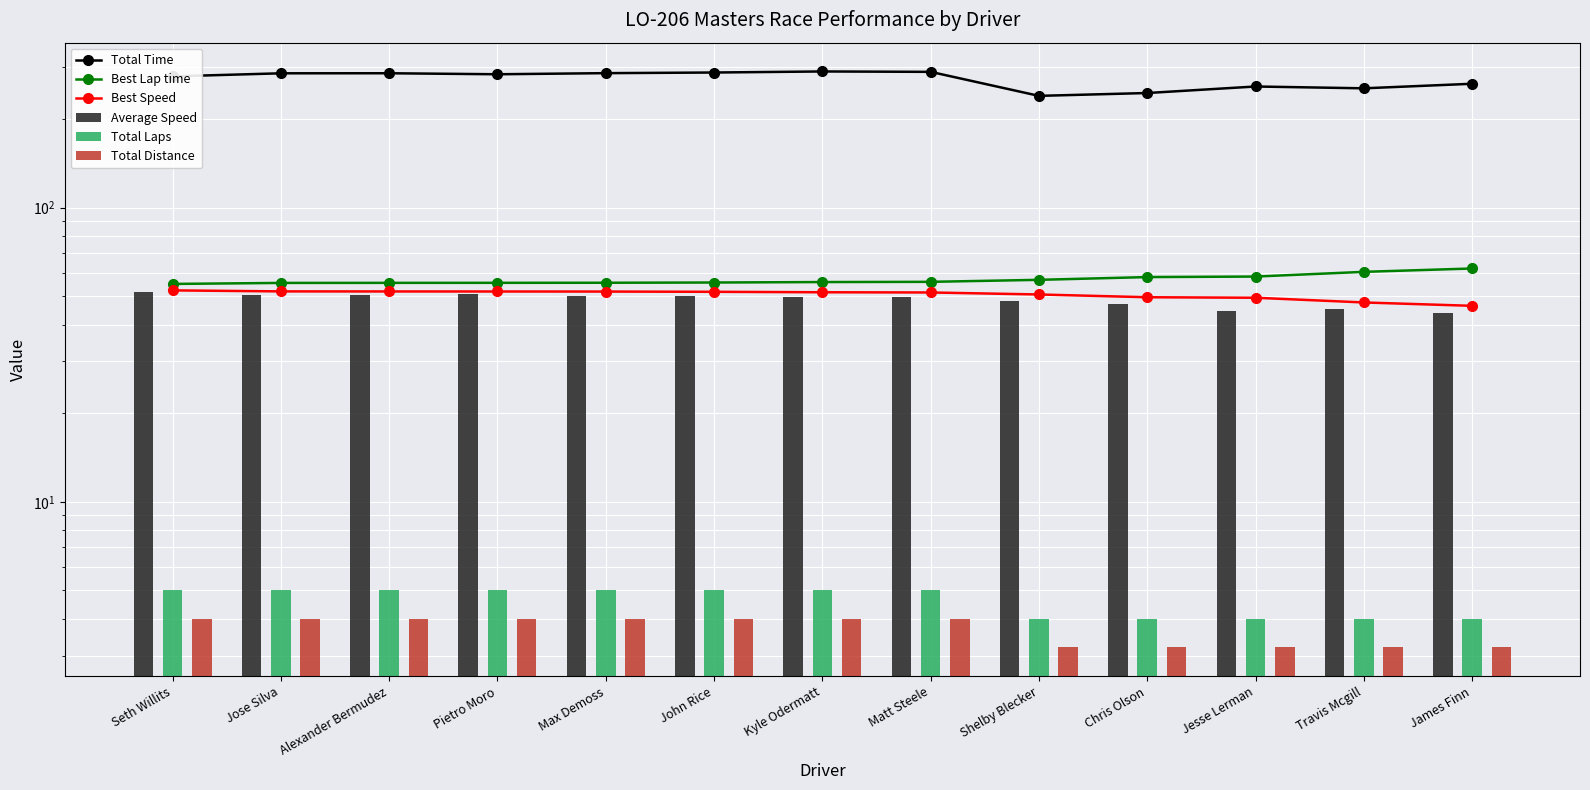

Reading right to left, extract all data points from this chart.

Total Time: James Finn=263.7	Travis Mcgill=254.5	Jesse Lerman=258.1	Chris Olson=245.3	Shelby Blecker=239.9	Matt Steele=289.5	Kyle Odermatt=290.4	John Rice=288.0	Max Demoss=286.6	Pietro Moro=284.1	Alexander Bermudez=286.4	Jose Silva=286.2	Seth Willits=279.4
Best Lap time: James Finn=62.1	Travis Mcgill=60.5	Jesse Lerman=58.3	Chris Olson=58.1	Shelby Blecker=56.8	Matt Steele=55.9	Kyle Odermatt=55.9	John Rice=55.7	Max Demoss=55.5	Pietro Moro=55.5	Alexander Bermudez=55.5	Jose Silva=55.5	Seth Willits=55.0
Best Speed: James Finn=46.4	Travis Mcgill=47.6	Jesse Lerman=49.4	Chris Olson=49.6	Shelby Blecker=50.7	Matt Steele=51.5	Kyle Odermatt=51.6	John Rice=51.7	Max Demoss=51.8	Pietro Moro=51.9	Alexander Bermudez=51.9	Jose Silva=51.9	Seth Willits=52.3
Average Speed: James Finn=43.7	Travis Mcgill=45.3	Jesse Lerman=44.6	Chris Olson=47.0	Shelby Blecker=48.0	Matt Steele=49.7	Kyle Odermatt=49.6	John Rice=50.0	Max Demoss=50.2	Pietro Moro=50.7	Alexander Bermudez=50.3	Jose Silva=50.3	Seth Willits=51.5
Total Laps: James Finn=4.0	Travis Mcgill=4.0	Jesse Lerman=4.0	Chris Olson=4.0	Shelby Blecker=4.0	Matt Steele=5.0	Kyle Odermatt=5.0	John Rice=5.0	Max Demoss=5.0	Pietro Moro=5.0	Alexander Bermudez=5.0	Jose Silva=5.0	Seth Willits=5.0
Total Distance: James Finn=3.2	Travis Mcgill=3.2	Jesse Lerman=3.2	Chris Olson=3.2	Shelby Blecker=3.2	Matt Steele=4.0	Kyle Odermatt=4.0	John Rice=4.0	Max Demoss=4.0	Pietro Moro=4.0	Alexander Bermudez=4.0	Jose Silva=4.0	Seth Willits=4.0